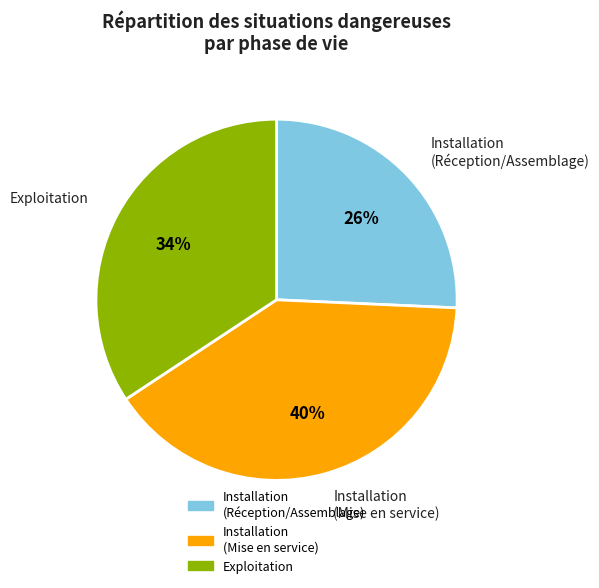

Rank the categories by value from lowest to highest.

Installation (Réception/Assemblage), Exploitation, Installation (Mise en service)